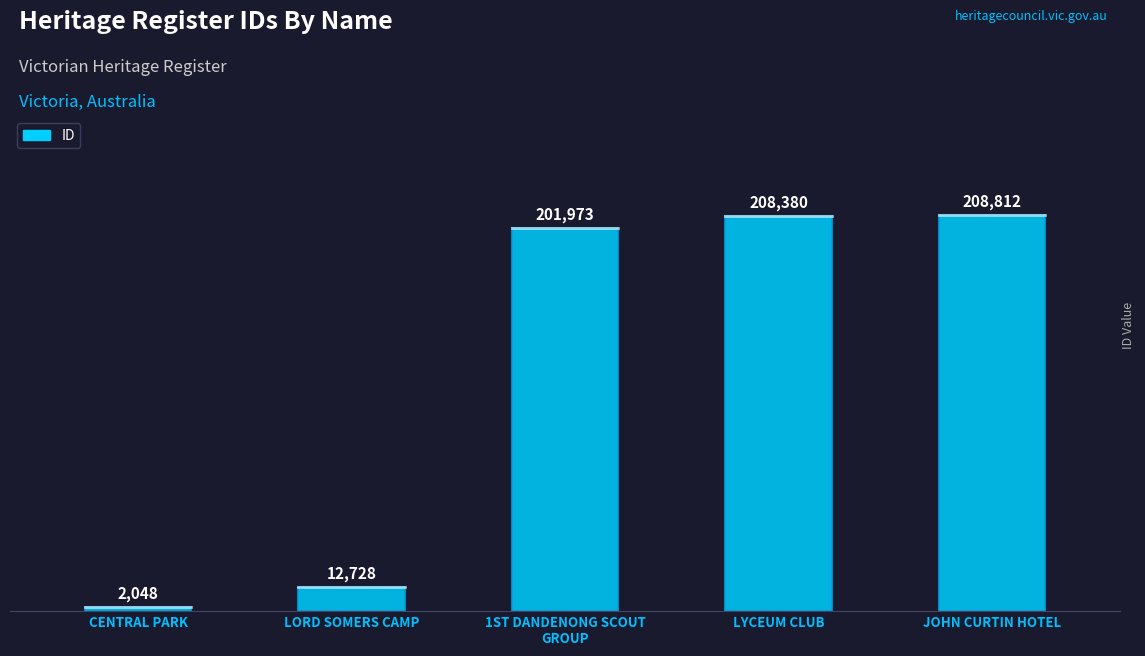

Rank the categories by value from highest to lowest.

JOHN CURTIN HOTEL, LYCEUM CLUB, 1ST DANDENONG SCOUT
GROUP, LORD SOMERS CAMP, CENTRAL PARK